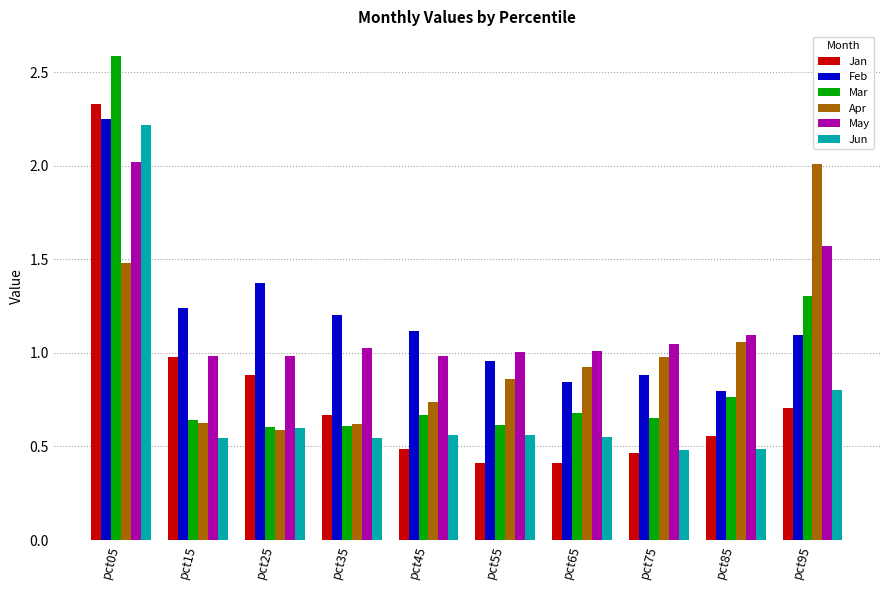

Are the bars grouped side by side (vs. stacked)?

Yes